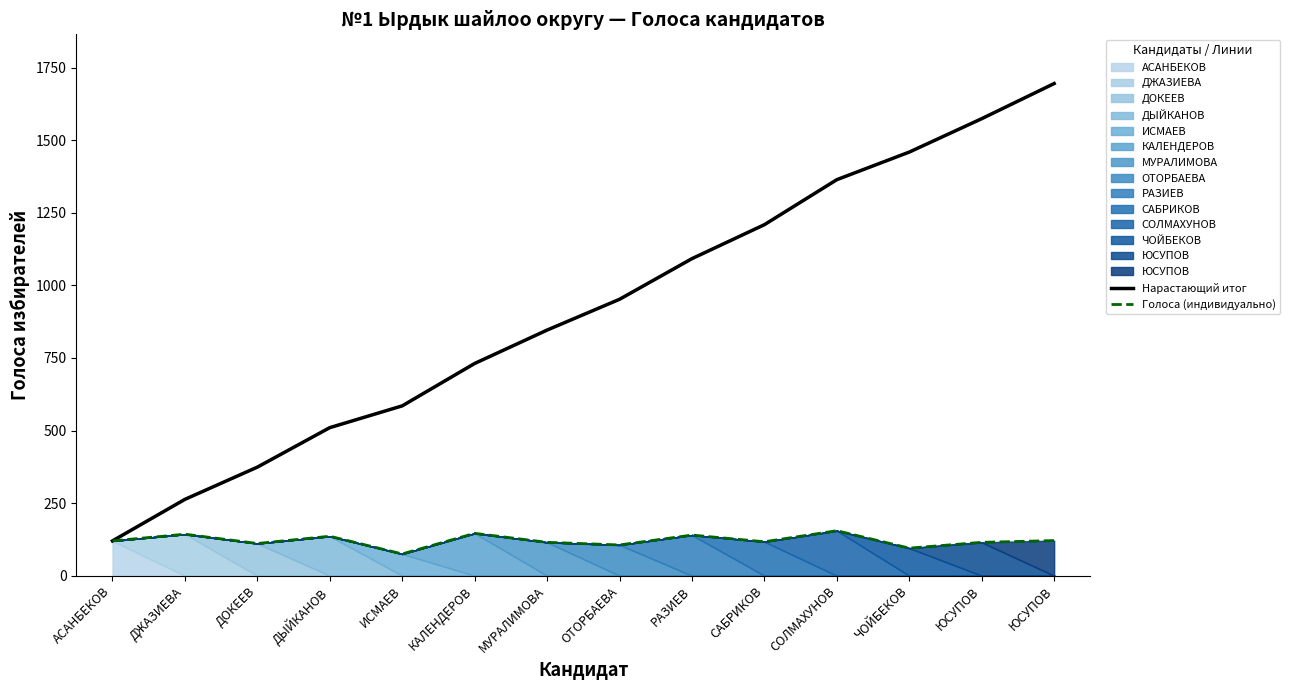

Does the chart have visible grid lines?

No